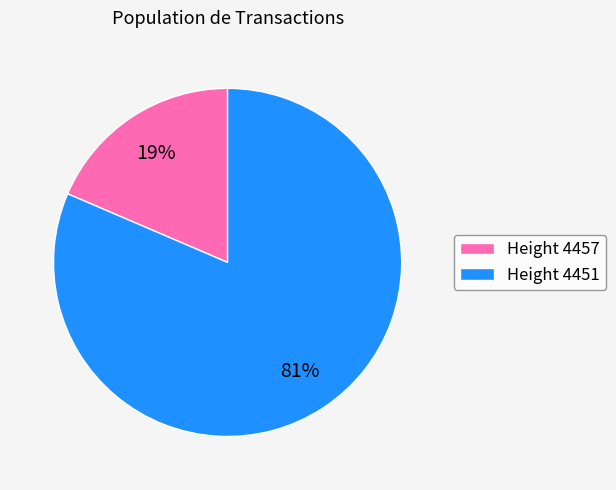

Which slice is the smallest?

Height 4457